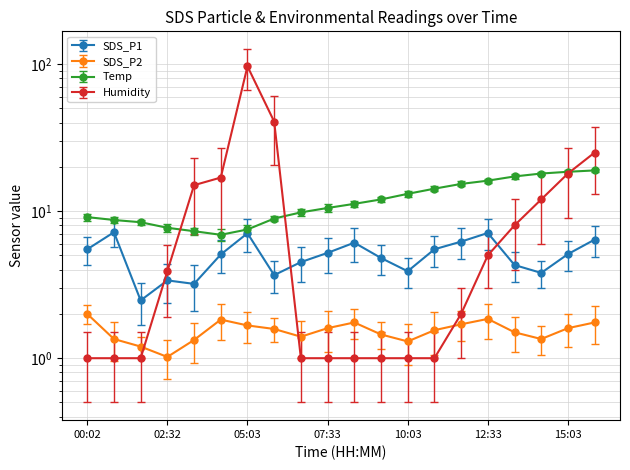

At which label is Humidity closest to 48?

05:53